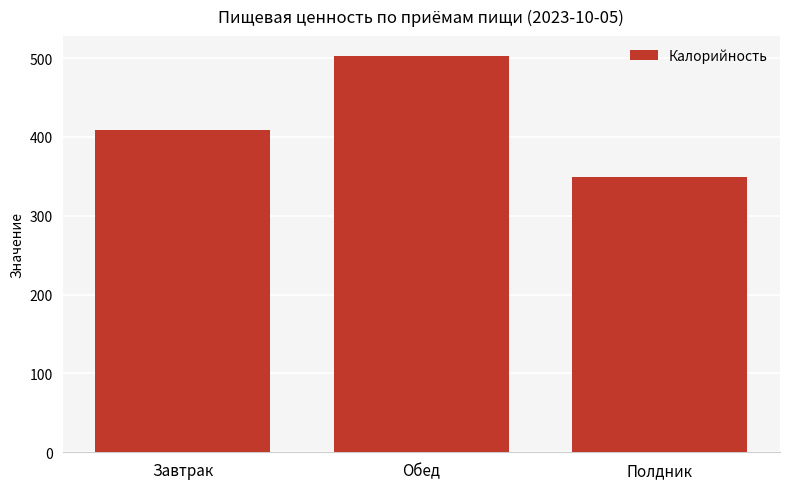

Is it true that the value at Обед is 502.9?

True